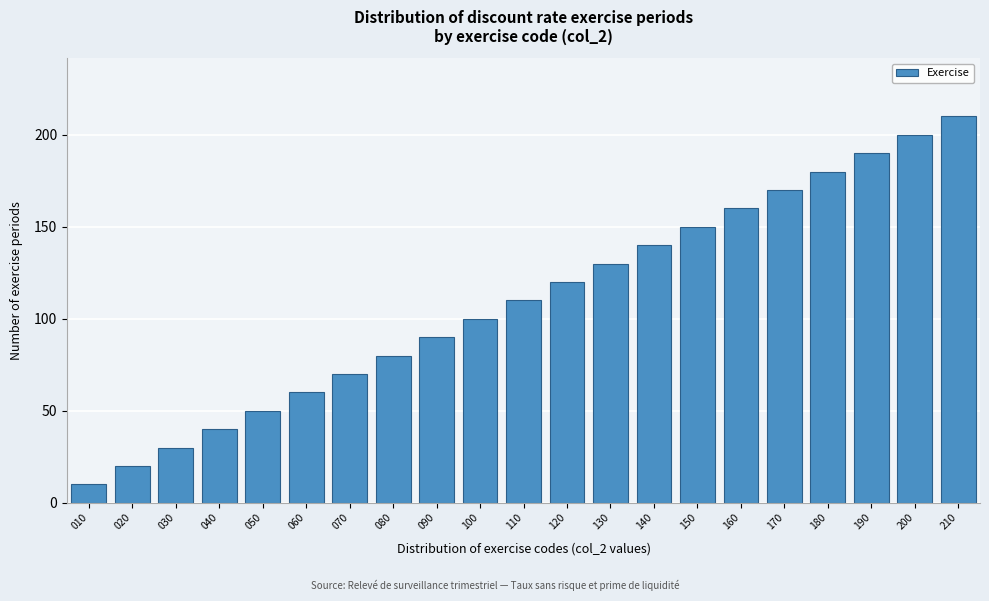

Reading left to right, transcribe all the data shown in this chart.

10	20	30	40	50	60	70	80	90	100	110	120	130	140	150	160	170	180	190	200	210